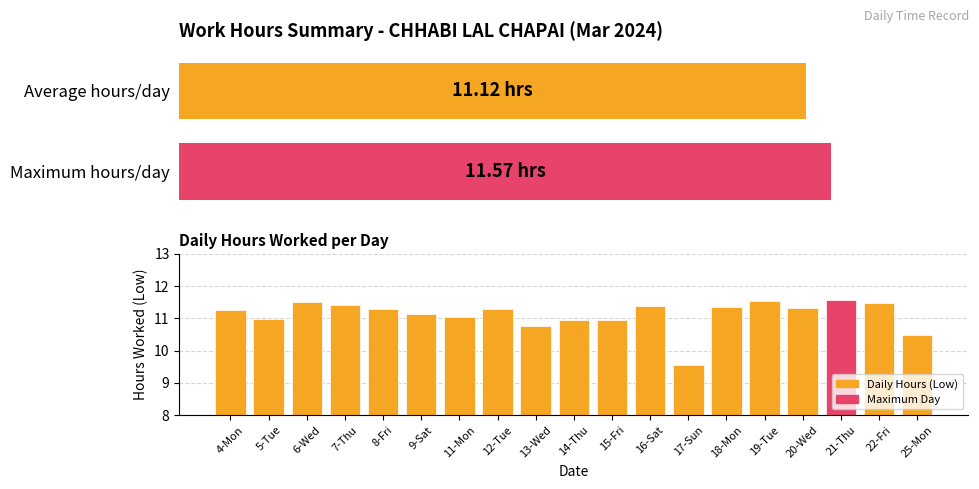

What value does the data have at 19-Tue?

11.5